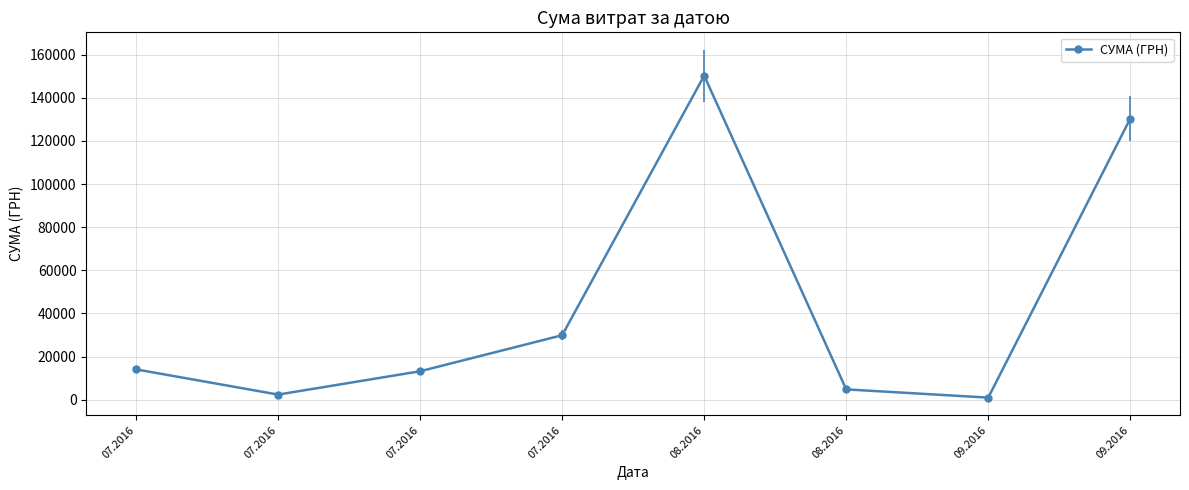

At which category does the data reach its first local valley?

07.2016